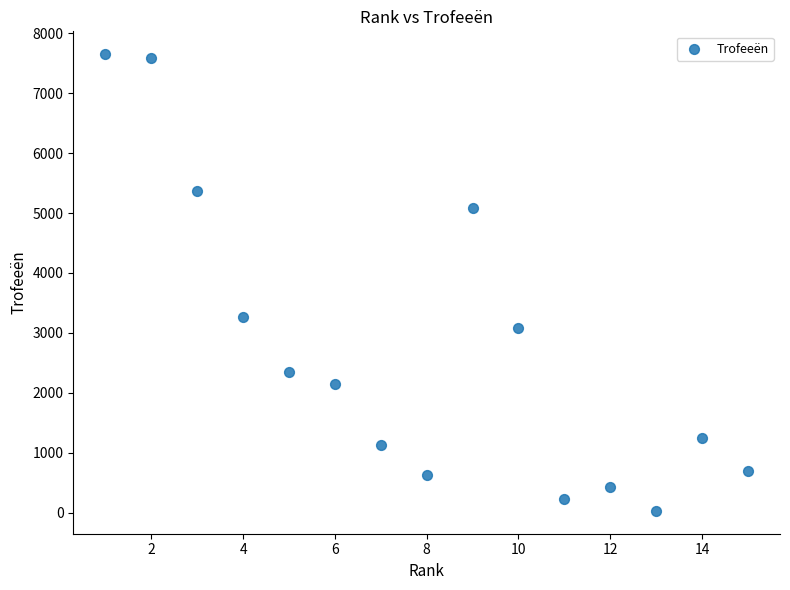

What Y value in the scatter plot is closest to 3840?

3267